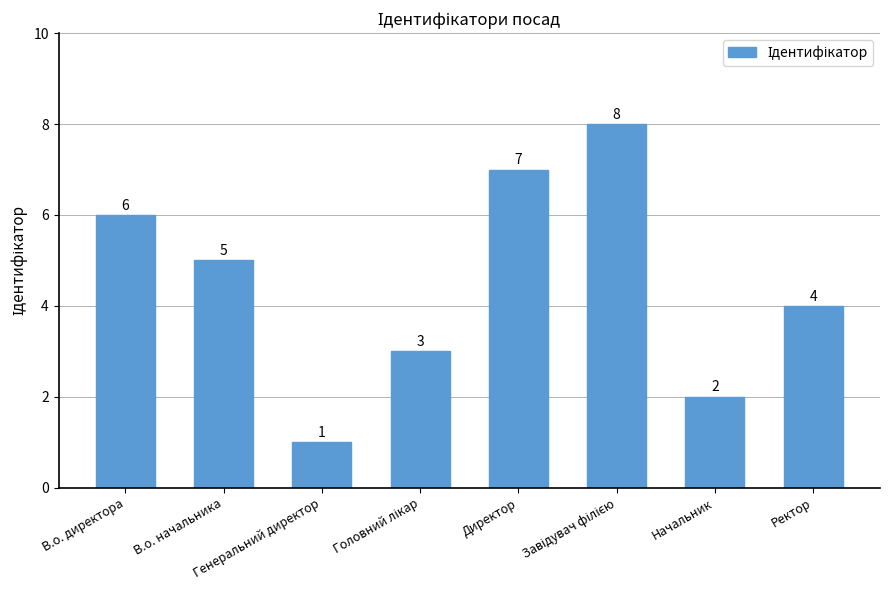

Does the chart contain stacked bars?

No